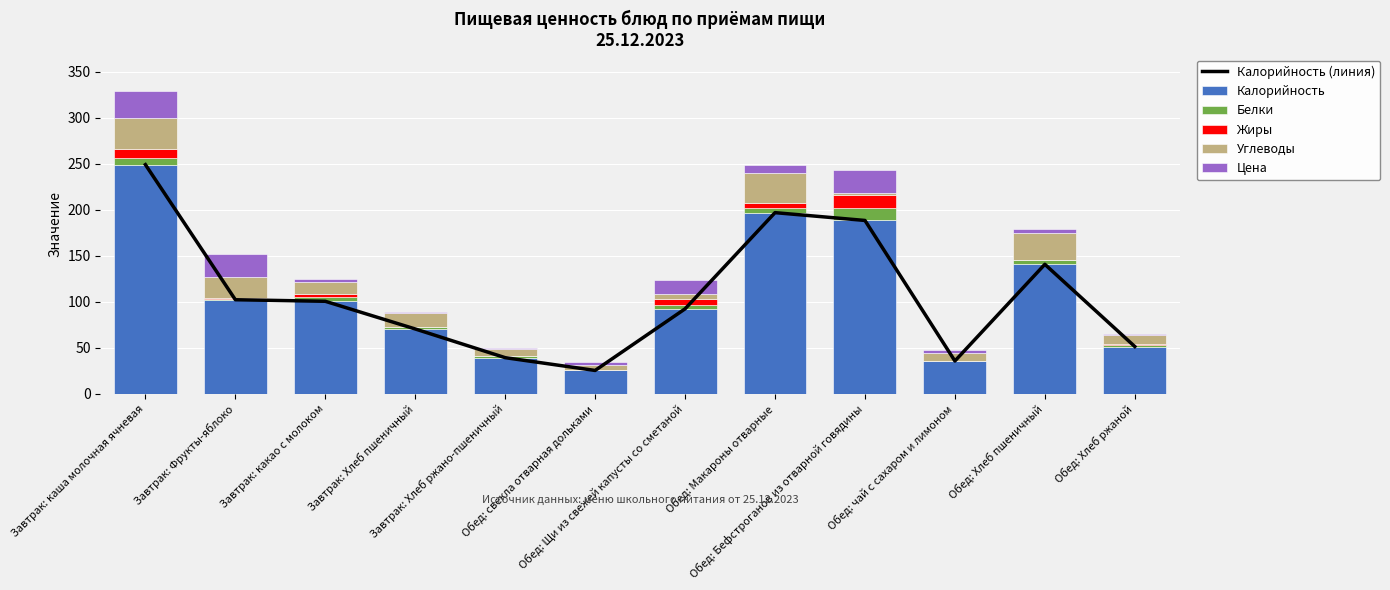

What are all the series names shown in the legend?

Калорийность (линия), Калорийность, Белки, Жиры, Углеводы, Цена